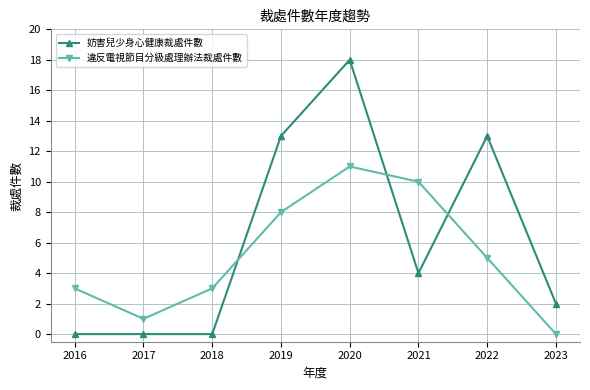

Between 2016 and 2021, which series saw the biggest shift?

違反電視節目分級處理辦法裁處件數